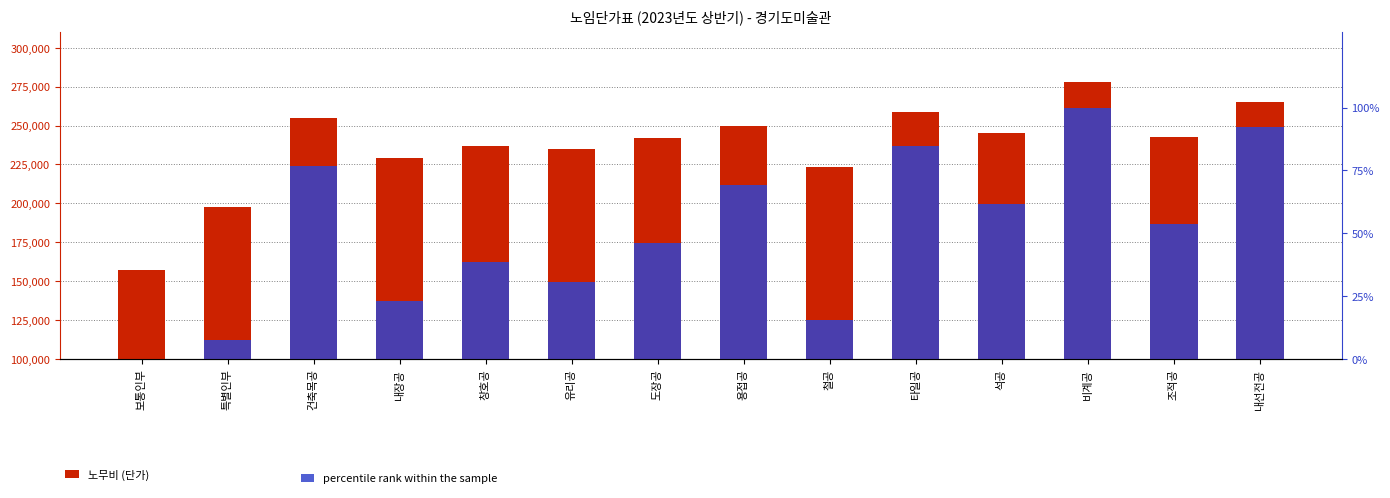

At which category is the sum across all series the highest?

비계공